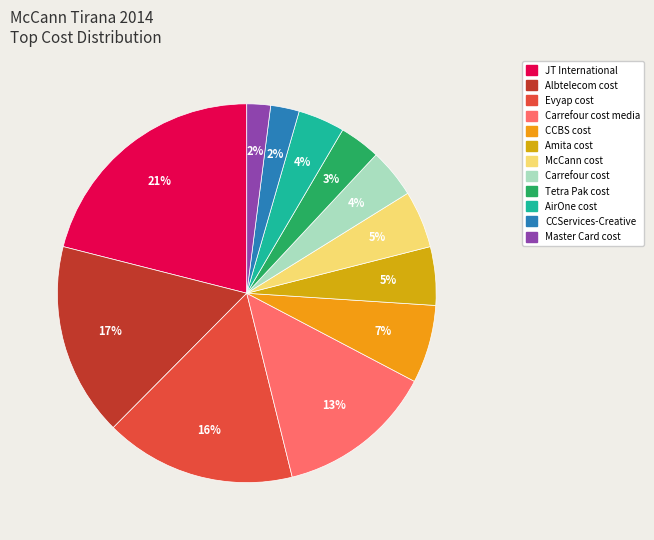

Is there a majority slice in this chart?

No